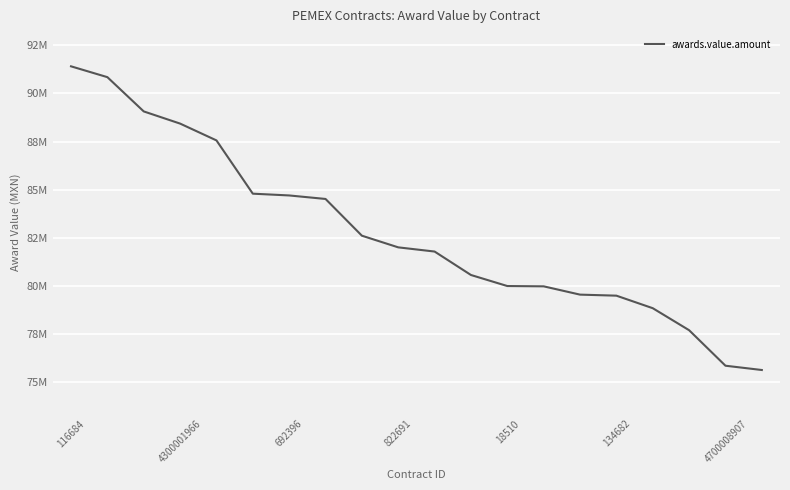

Is this an area chart (filled region under the line)?

No